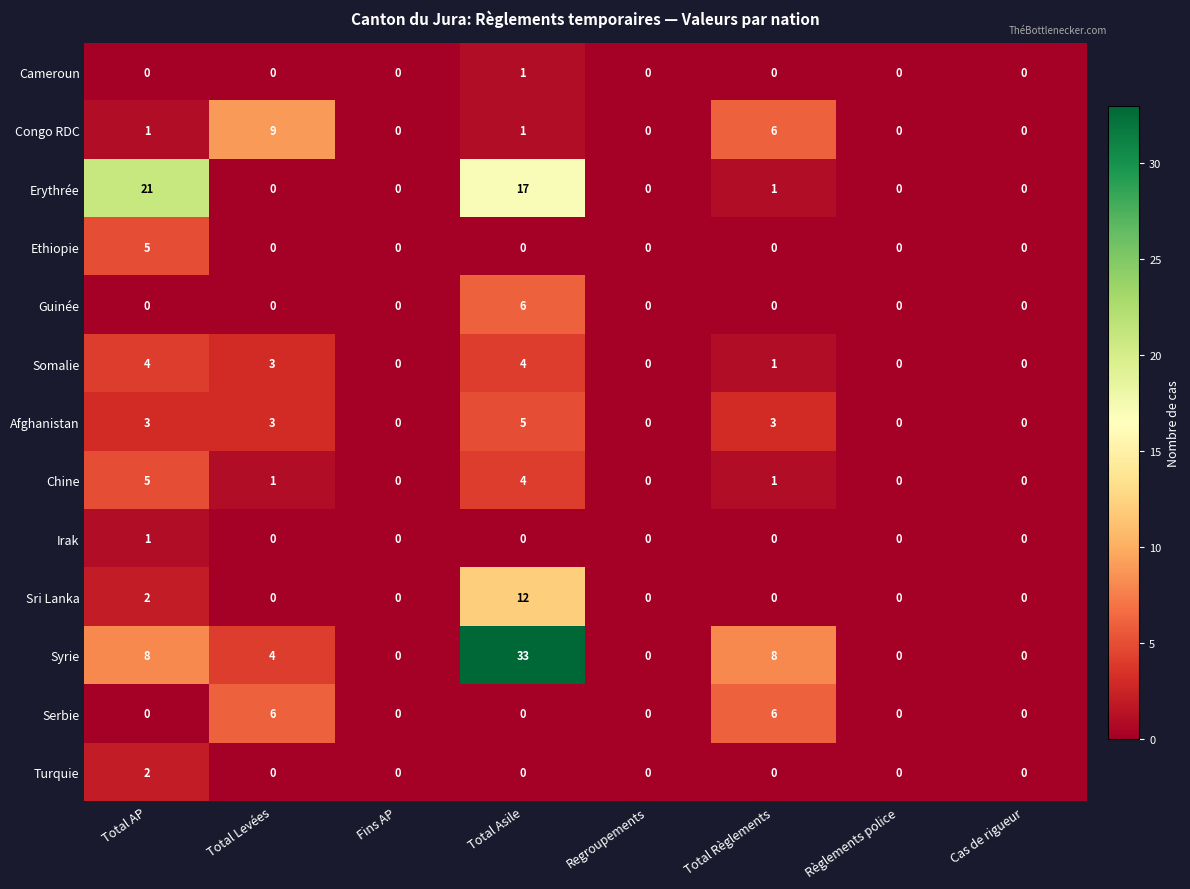

What is the sum of all Sri Lanka values?

14